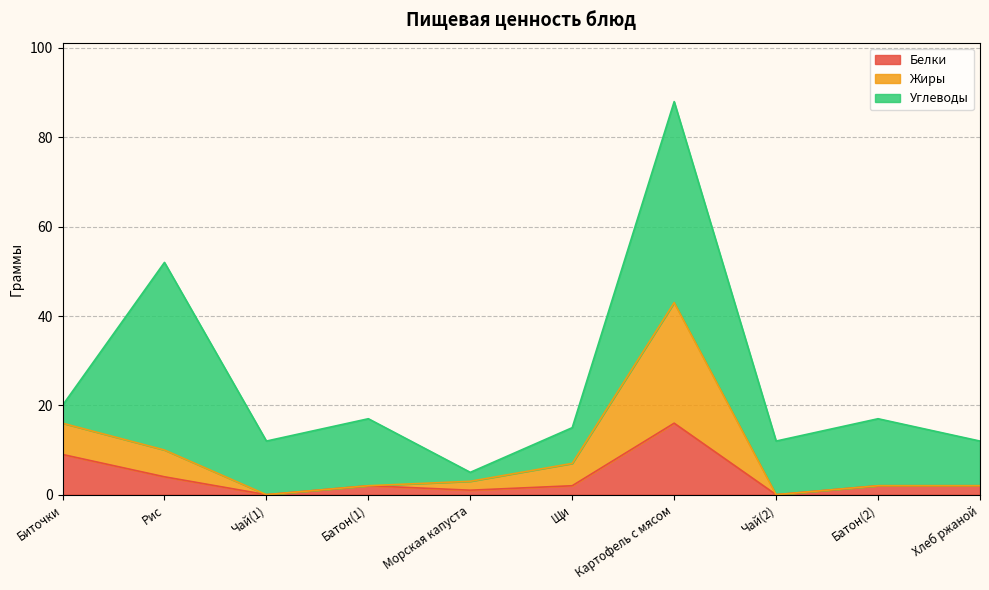

Between Биточки and Хлеб ржаной, which series saw the biggest shift?

Жиры